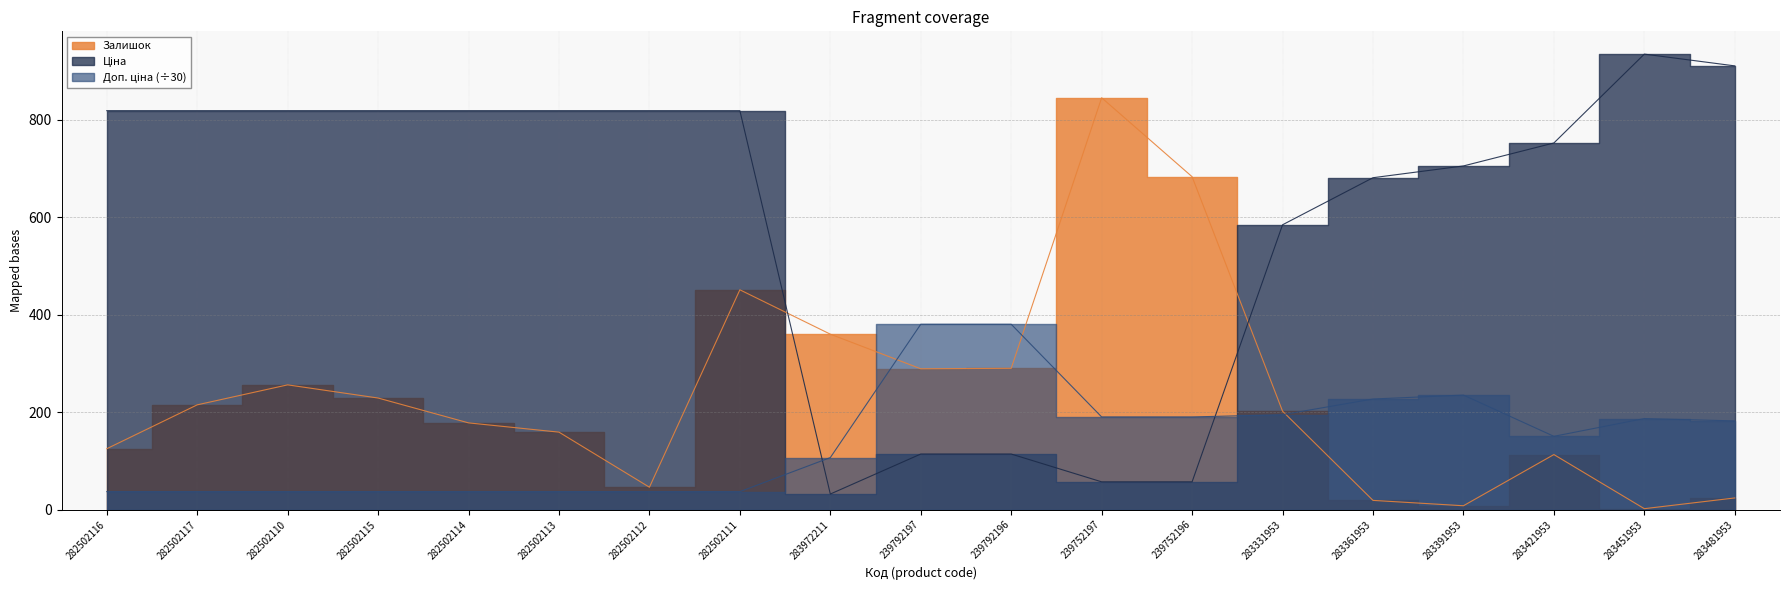

Between which two adjacent categories do Доп. ціна and Залишок first intersect?

283972211 and 239792197